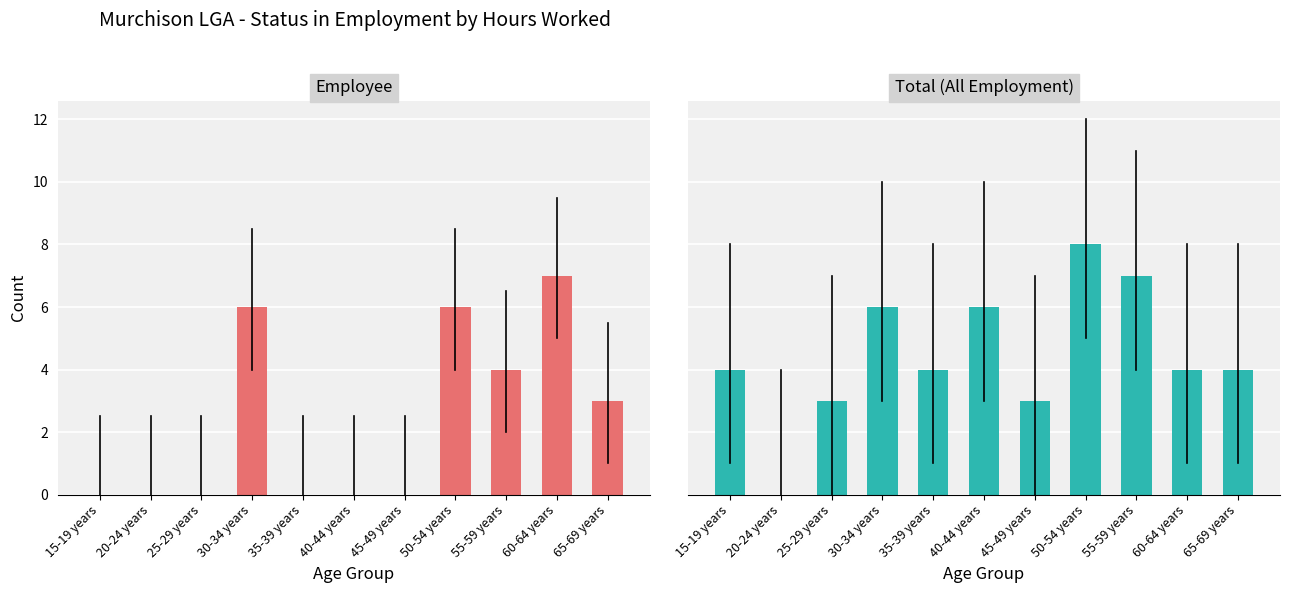

Reading left to right, transcribe all the data shown in this chart.

50 hours and over: 15-19 years=0	20-24 years=0	25-29 years=0	30-34 years=6	35-39 years=0	40-44 years=0	45-49 years=0	50-54 years=6	55-59 years=4	60-64 years=7	65-69 years=3
Total: 15-19 years=4	20-24 years=0	25-29 years=3	30-34 years=6	35-39 years=4	40-44 years=6	45-49 years=3	50-54 years=8	55-59 years=7	60-64 years=4	65-69 years=4